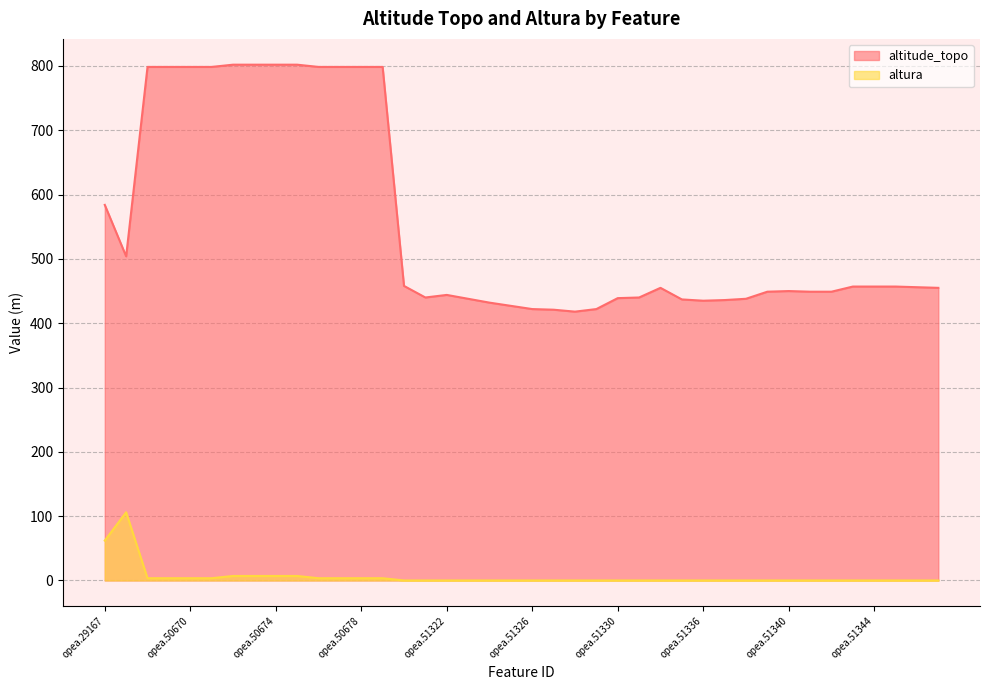

Reading left to right, list all the values displayed in this chart.

altitude_topo: 584.0	504.0	798.5	798.5	798.5	798.5	802.0	802.0	802.0	802.0	798.5	798.5	798.5	798.5	458.0	440.0	444.0	438.0	432.0	427.0	422.0	421.0	418.0	422.0	439.0	440.0	455.0	437.0	435.0	436.0	438.0	449.0	450.0	449.0	449.0	457.0	457.0	457.0	456.0	455.0
altura: 62.0	106.0	3.5	3.5	3.5	3.5	7.0	7.0	7.0	7.0	3.5	3.5	3.5	3.5	0.0	0.0	0.0	0.0	0.0	0.0	0.0	0.0	0.0	0.0	0.0	0.0	0.0	0.0	0.0	0.0	0.0	0.0	0.0	0.0	0.0	0.0	0.0	0.0	0.0	0.0